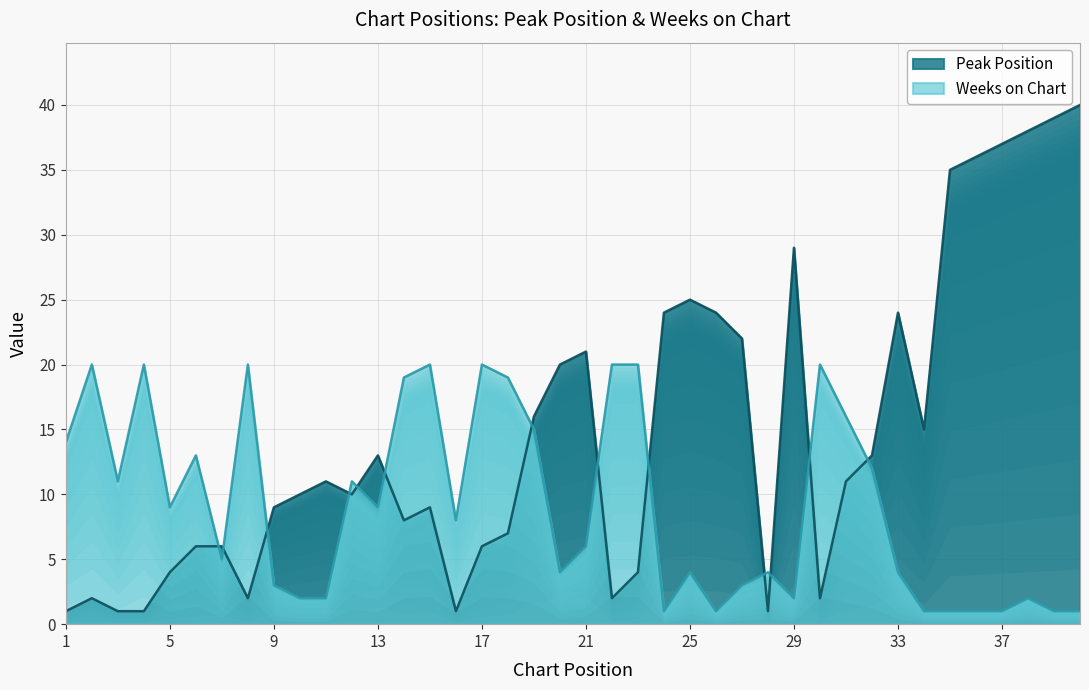

How many data points in Peak Position are above 11?

18